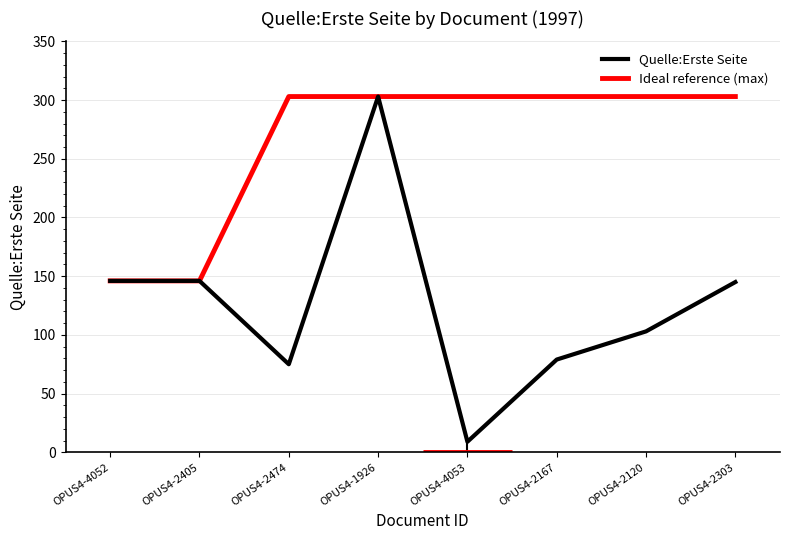

Reading left to right, list all the values displayed in this chart.

Quelle:Erste Seite: OPUS4-4052=146	OPUS4-2405=146	OPUS4-2474=75	OPUS4-1926=303	OPUS4-4053=9	OPUS4-2167=79	OPUS4-2120=103	OPUS4-2303=145
Ideal reference (max): OPUS4-4052=146	OPUS4-2405=146	OPUS4-2474=303	OPUS4-1926=303	OPUS4-4053=303	OPUS4-2167=303	OPUS4-2120=303	OPUS4-2303=303